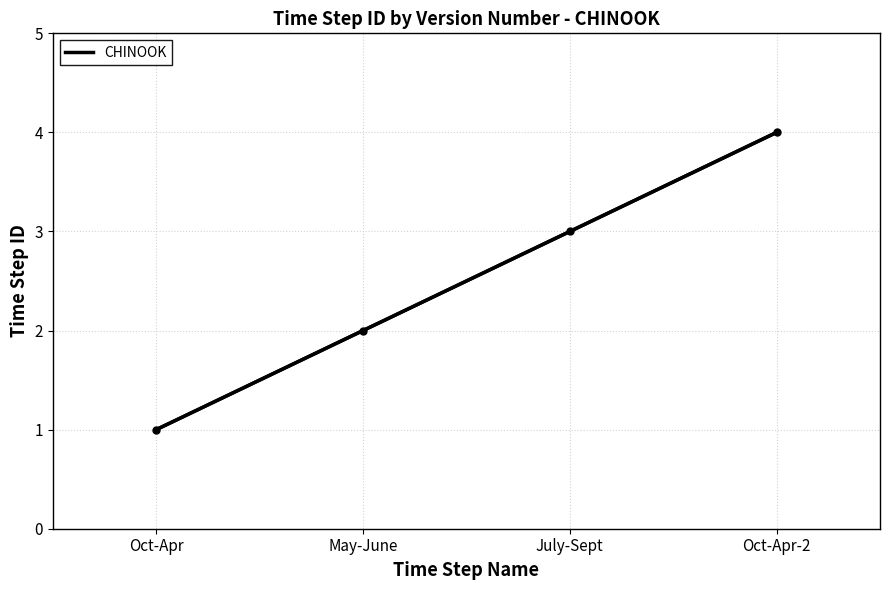

Reading left to right, transcribe all the data shown in this chart.

Oct-Apr=1	May-June=2	July-Sept=3	Oct-Apr-2=4